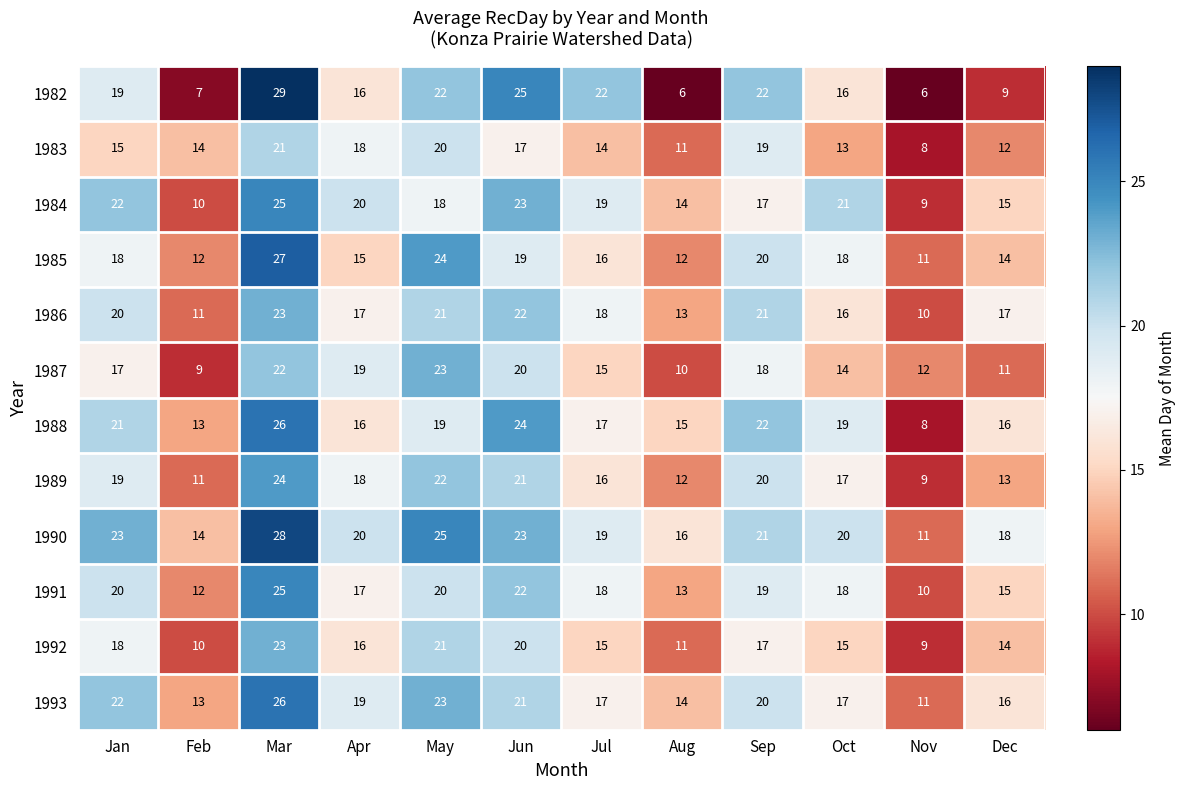

True or false: 1991 has a value of 22 at Jun.

True